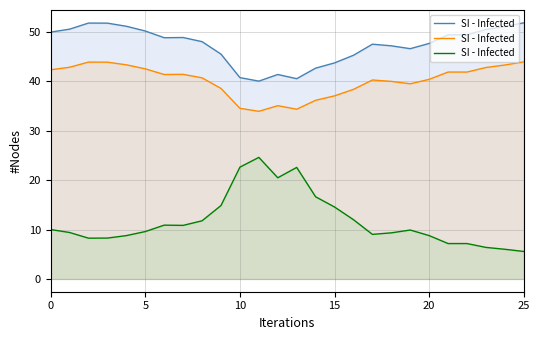

What is the sum of the values at 24 and 25?

11.6